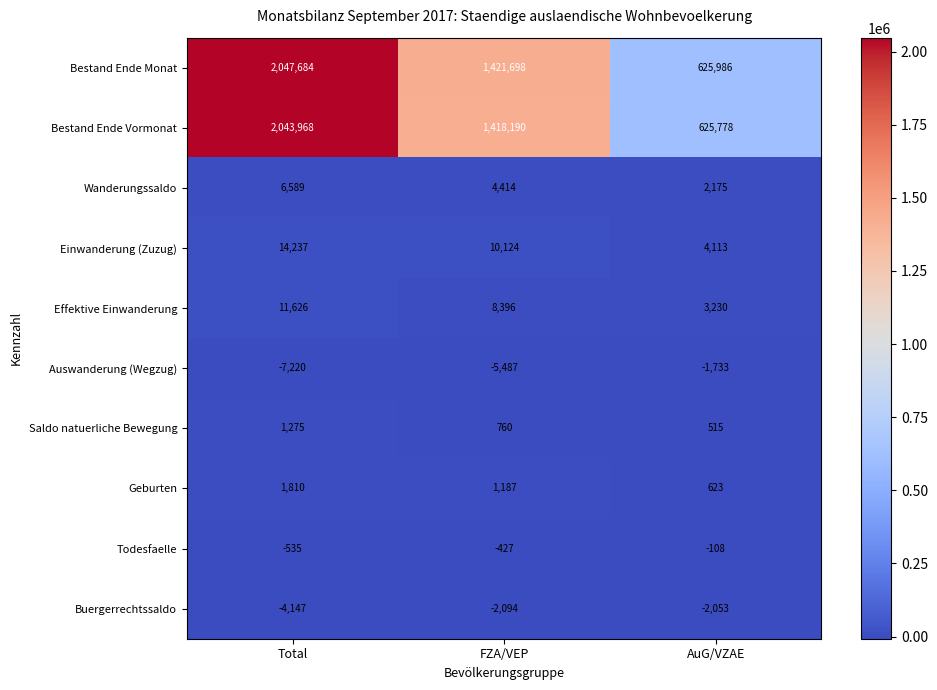

Which series changed the most between Total and AuG/VZAE?

Bestand Ende Monat